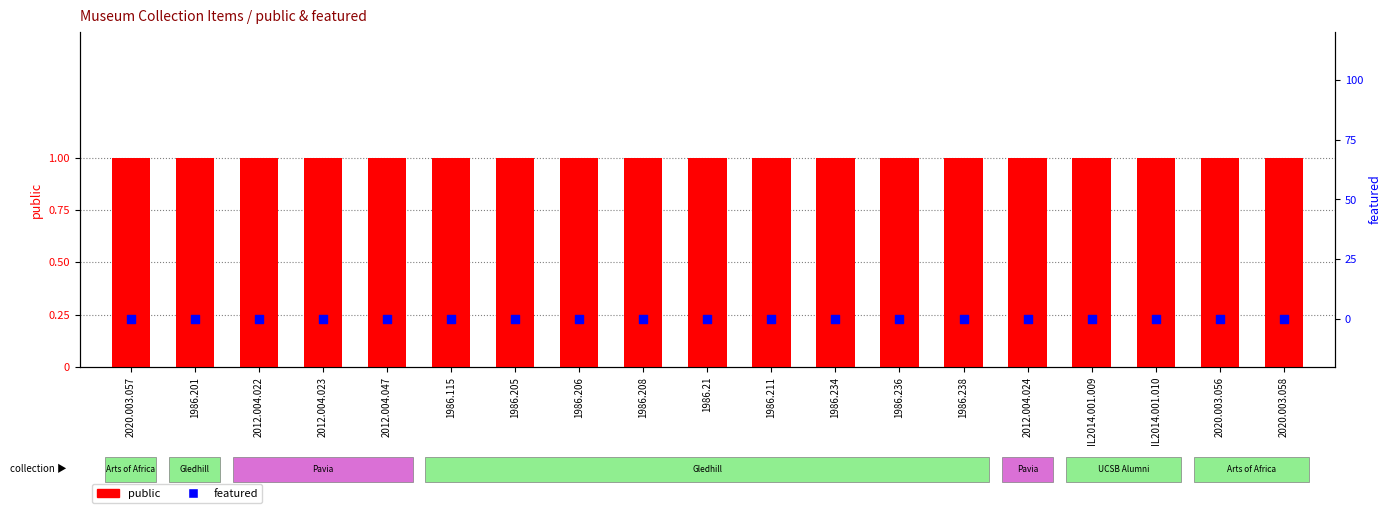

At how many categories does at least one series exceed 0?

19